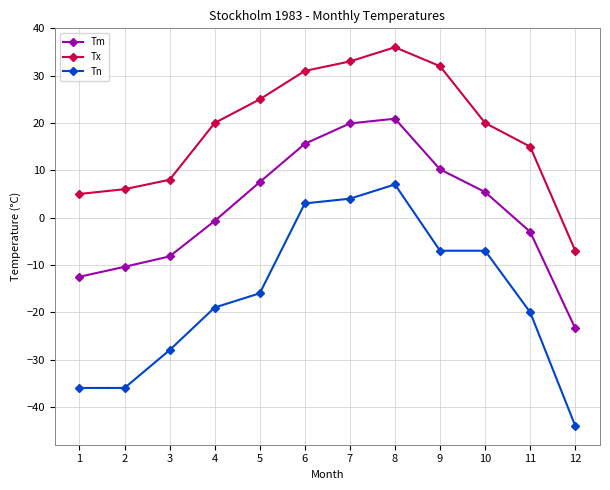

How many values in the Tn series exceed -16?

5